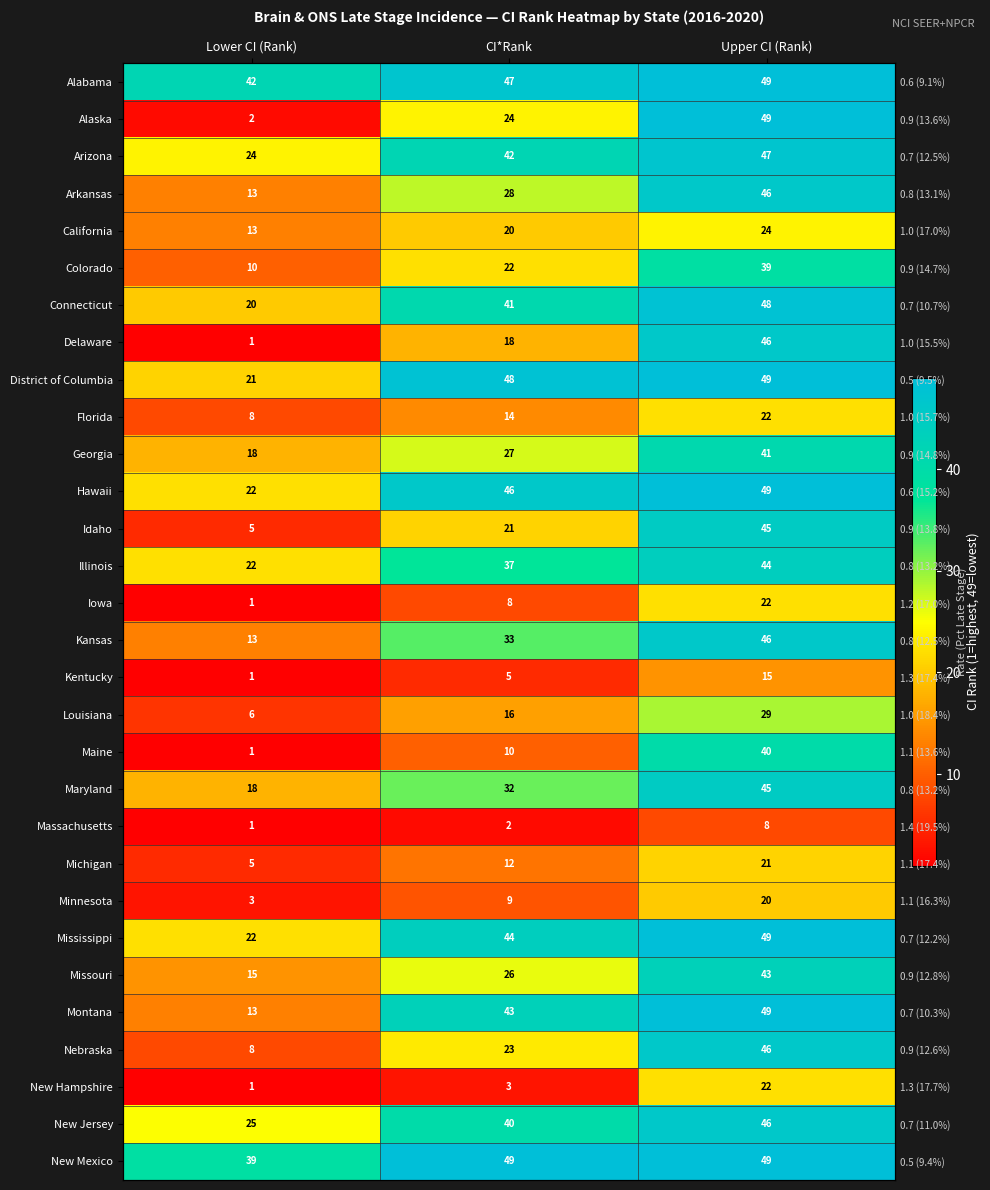

What is the difference between the maximum and minimum values in the Louisiana series?

23